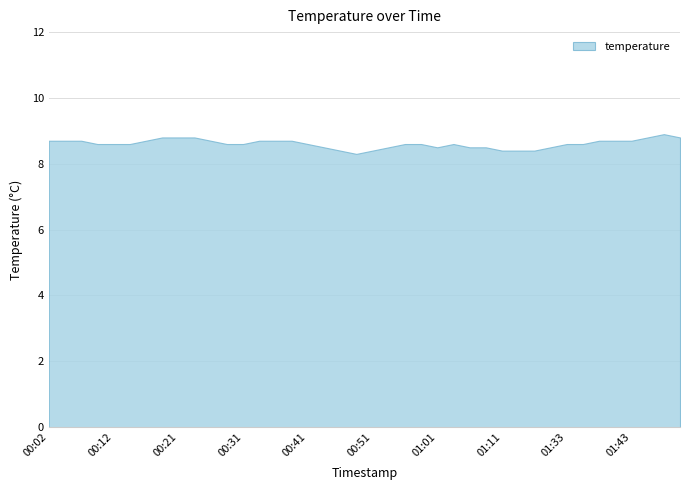

What is the value of the 15th point from the left?

8.7